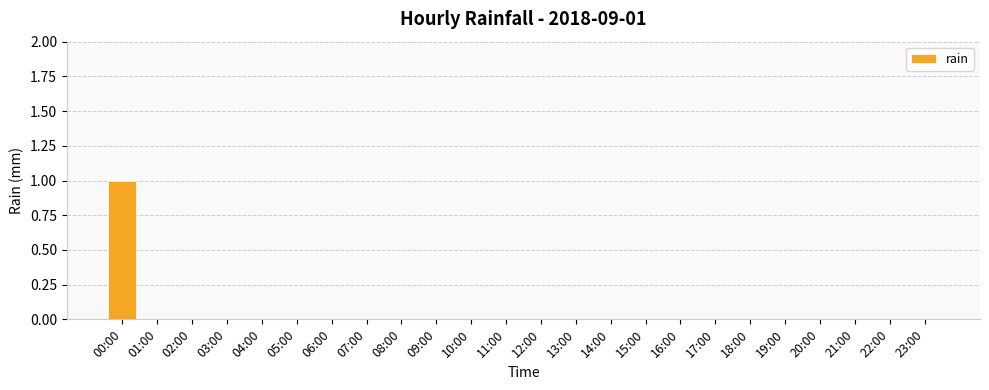

How many distinct data groups are displayed?

1